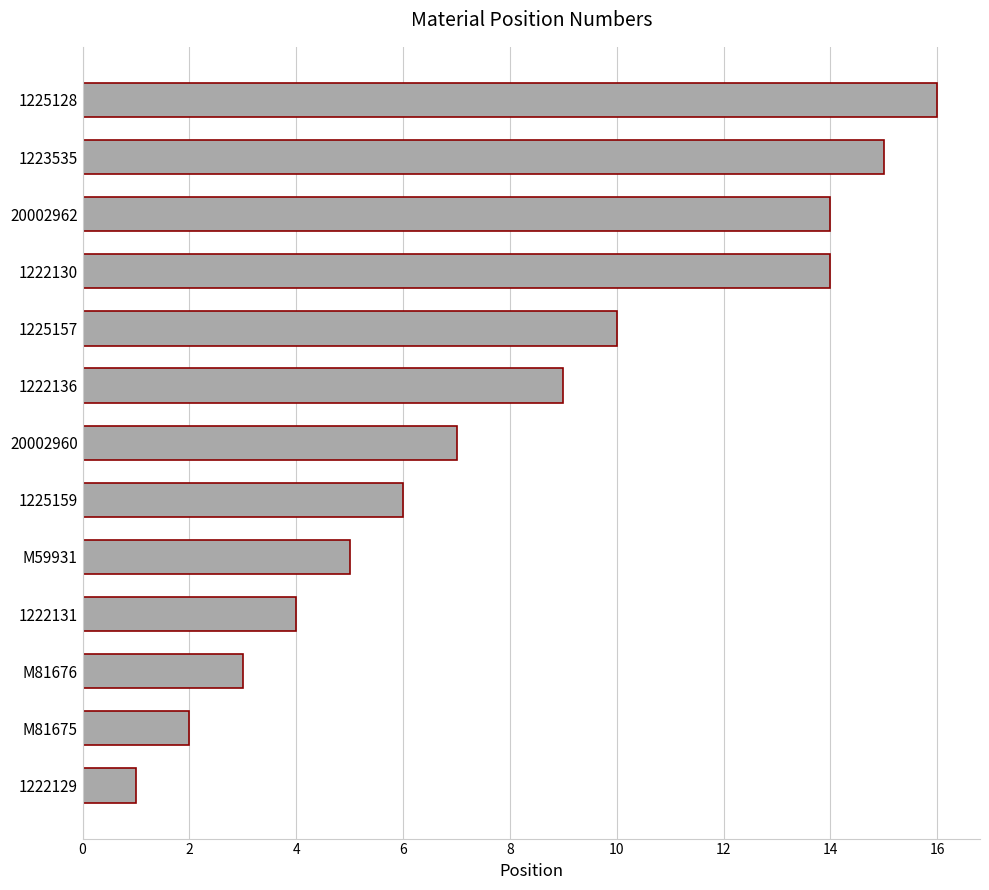

What is the change in value from 20002962 to 1225128?

+2